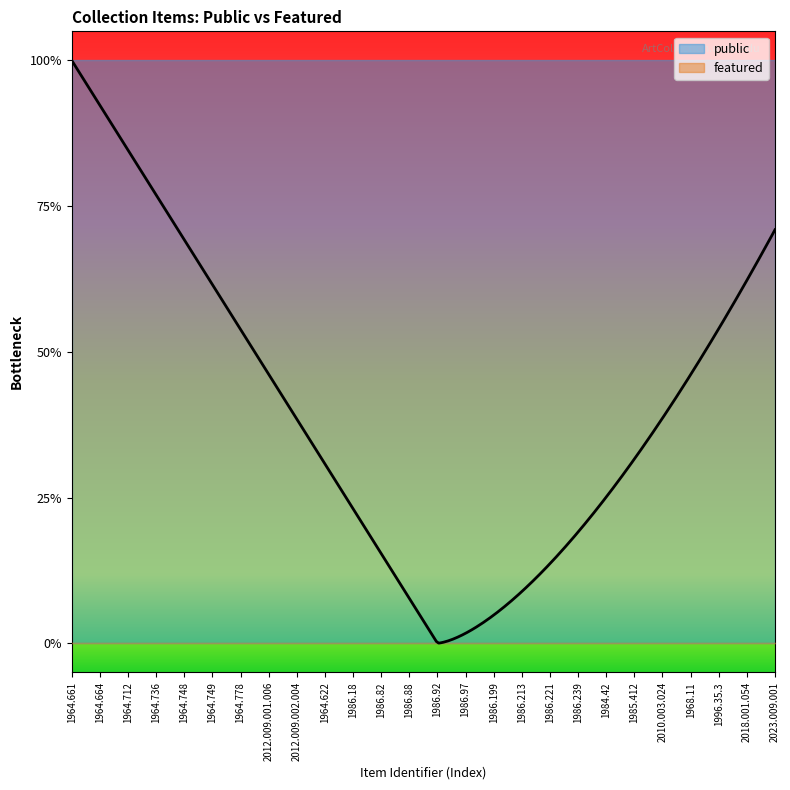

At which category is the sum across all series the highest?

1964.661